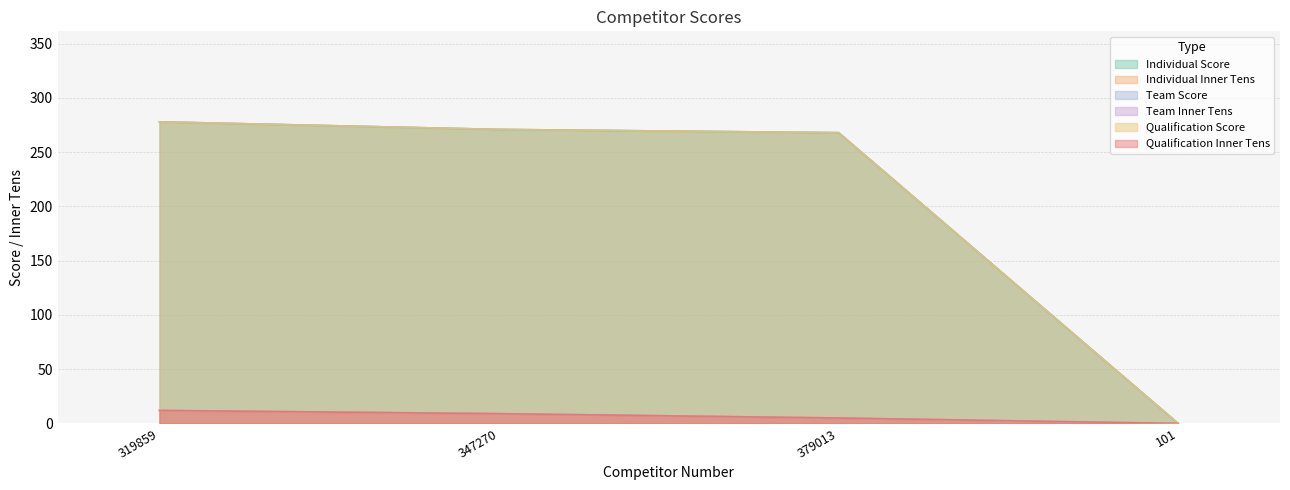

What is the difference between the second highest and minimum values in the Individual Inner Tens series?

9